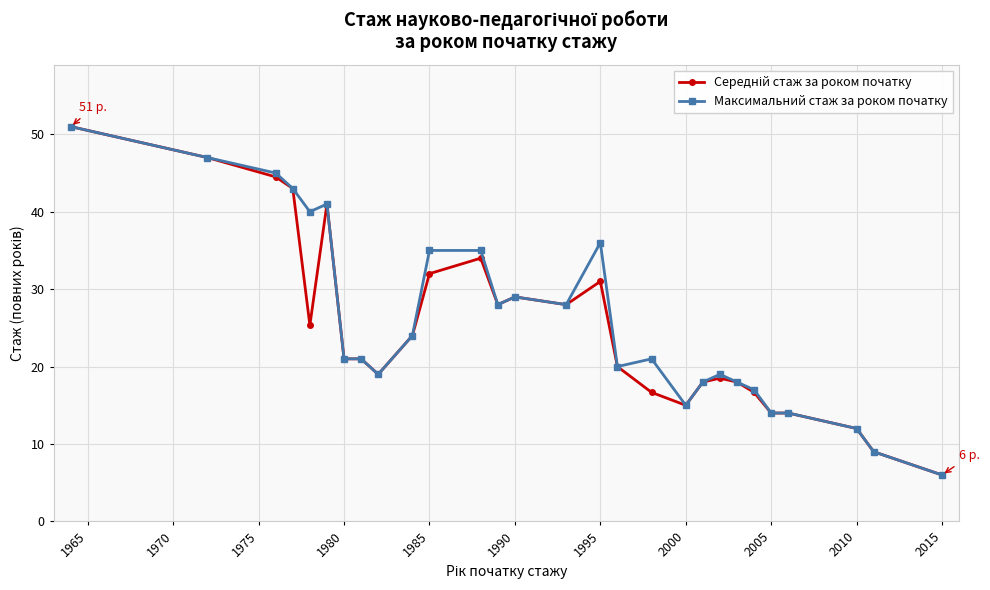

What is the minimum value shown in the chart?

6.0